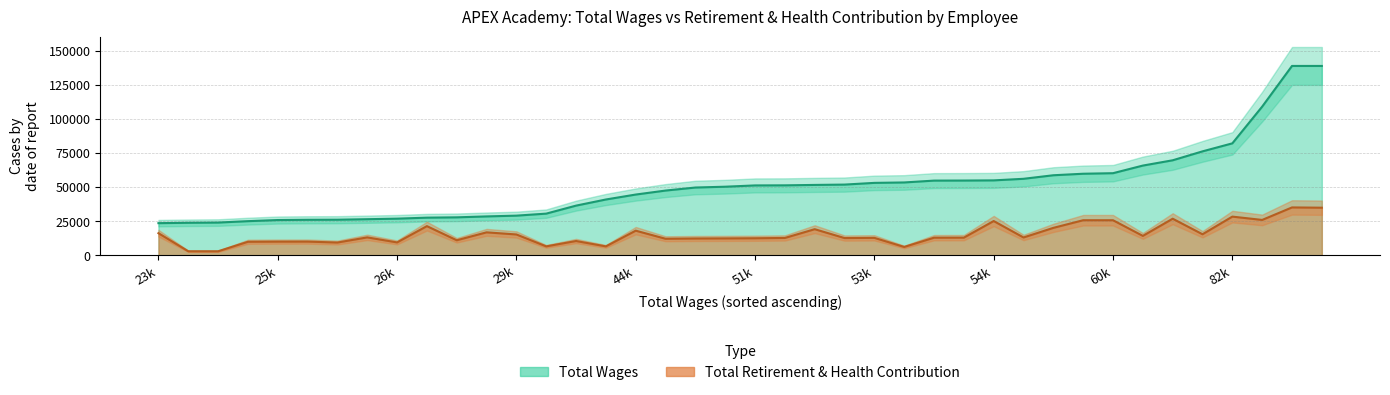

The total_retirement series shows 10362 at total_retirement. True or false?

False